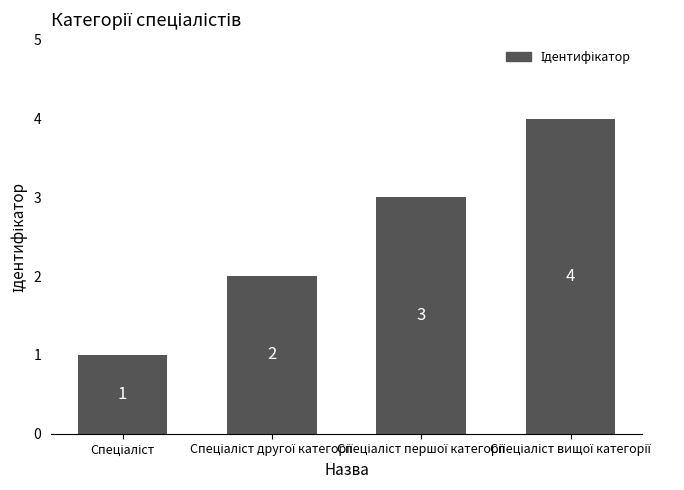

What is the value of the 3rd bar from the left?

3